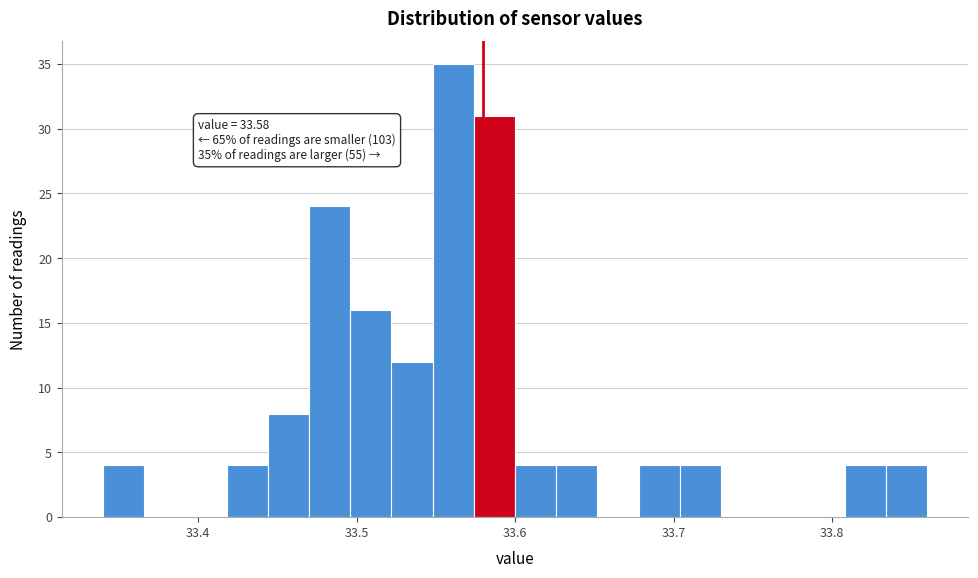

Around what value on the x-axis is the tallest bar? Give the approximate position of its centre, as read against the axis.

33.56